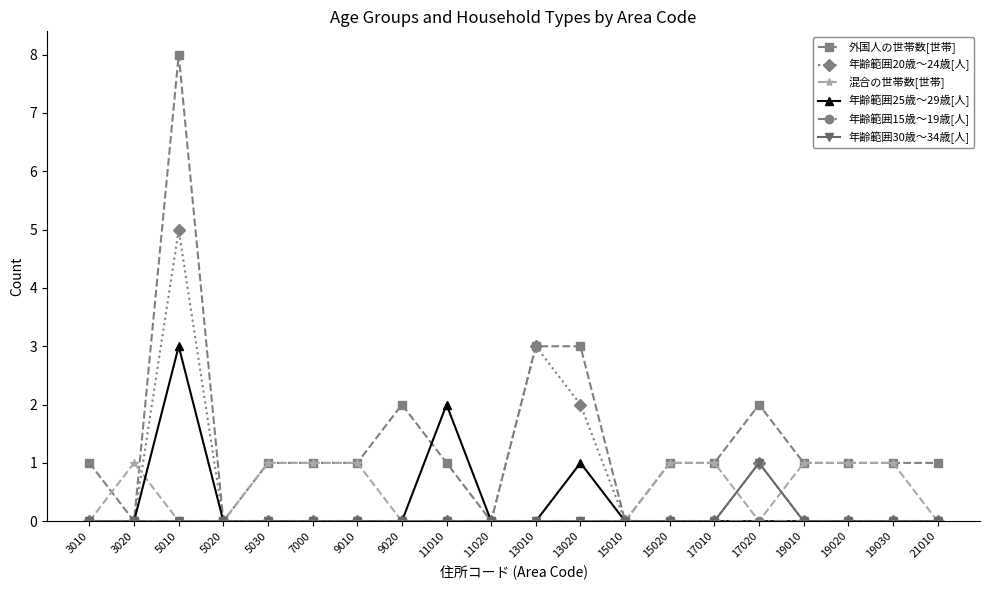

The 外国人の世帯数[世帯] series shows 1 at 3010. True or false?

True